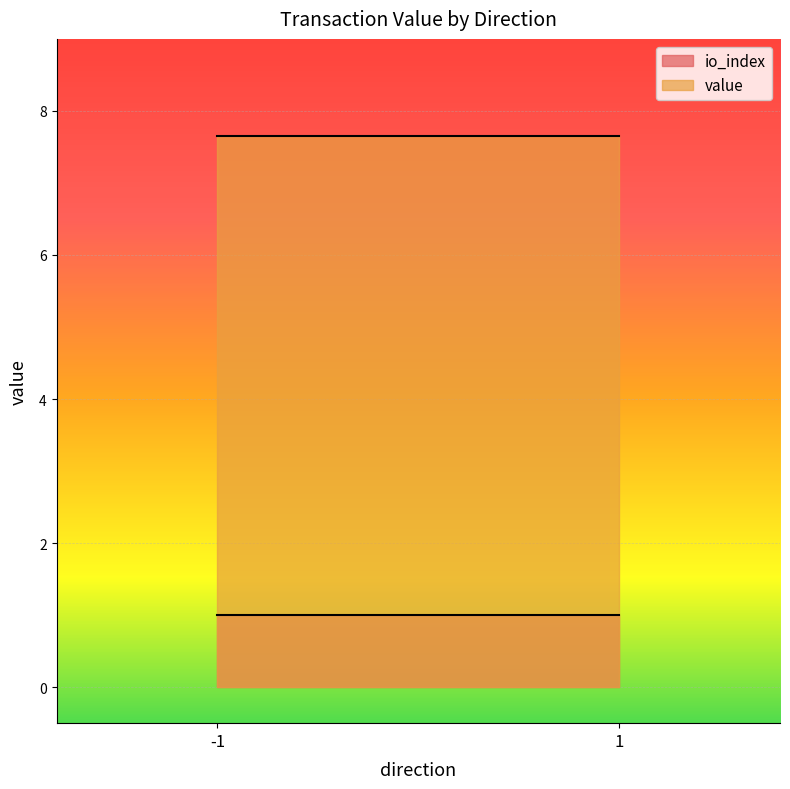

Where is the first local minimum for value?

1